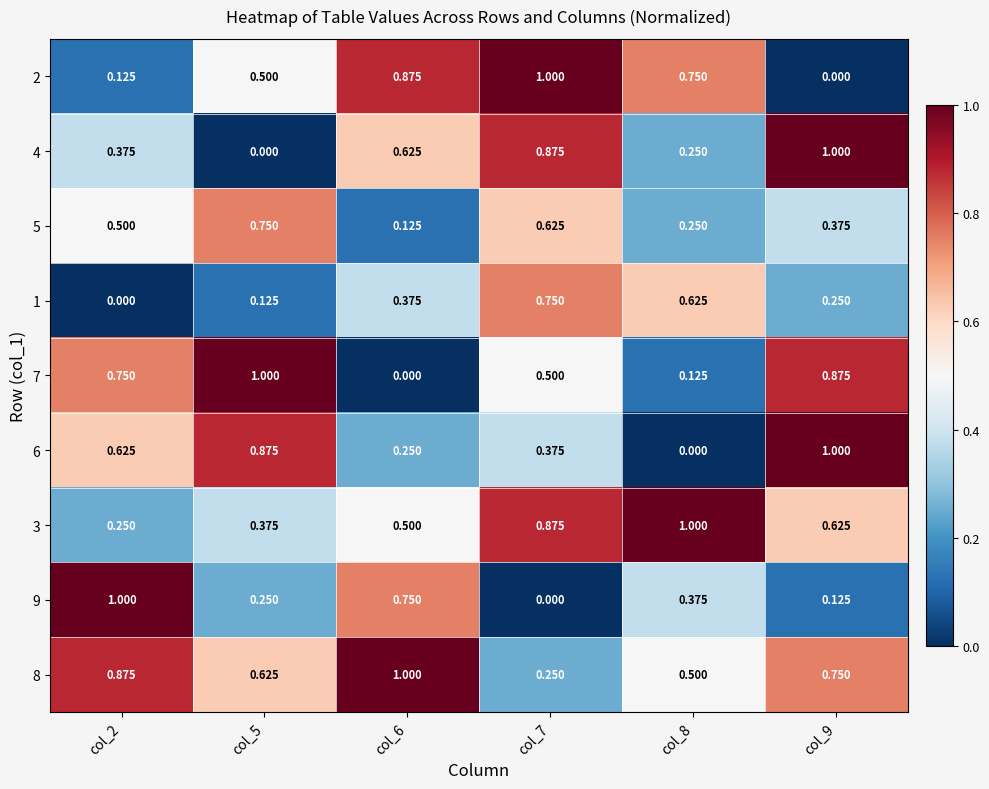

How many data points in 7 are above 0?

5